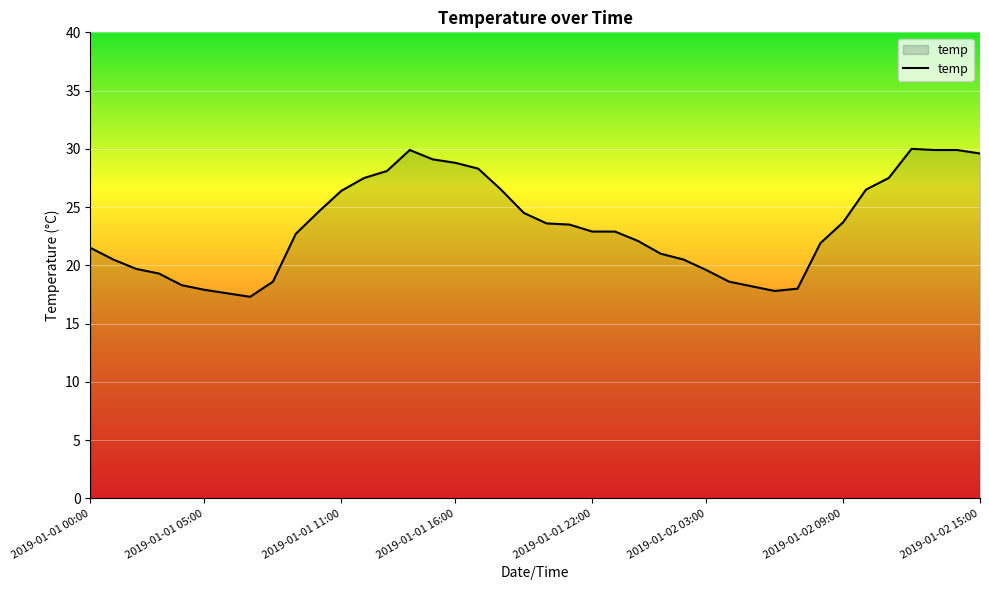

What is the minimum value shown in the chart?

17.3